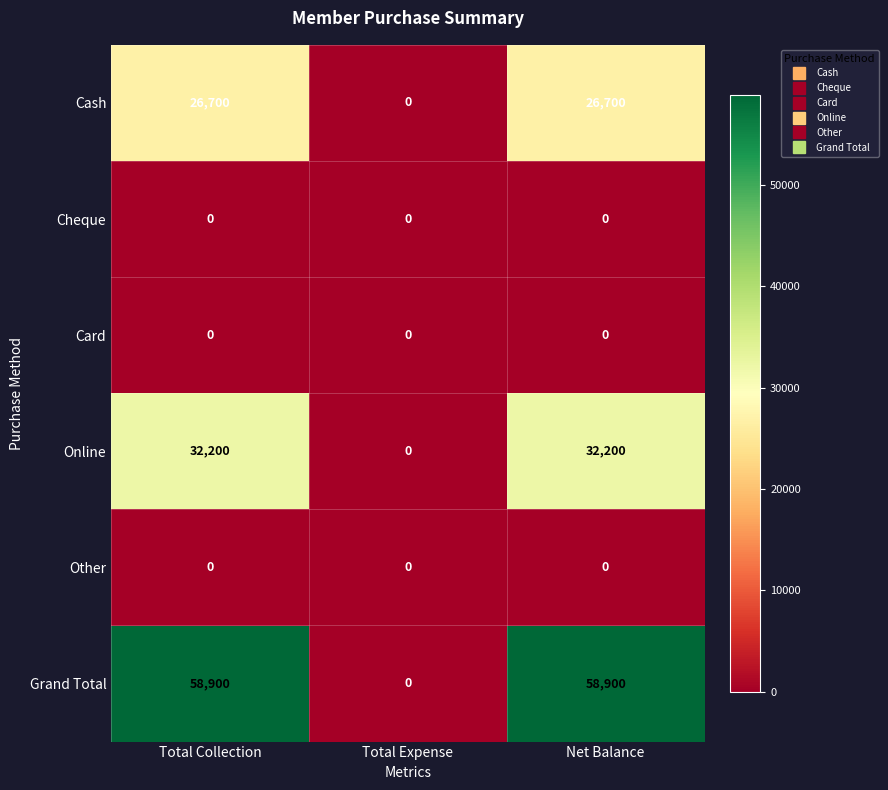

The Online series shows 0 at Total Expense. True or false?

True